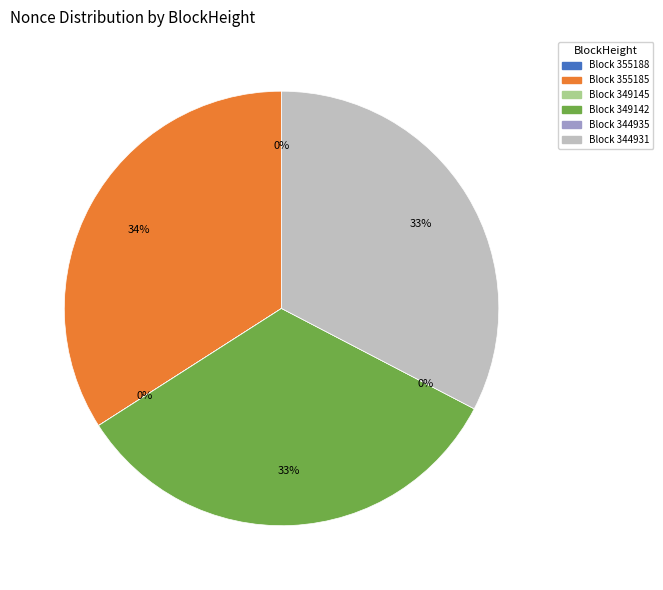

Between 355185 and 344935, which is larger?

355185